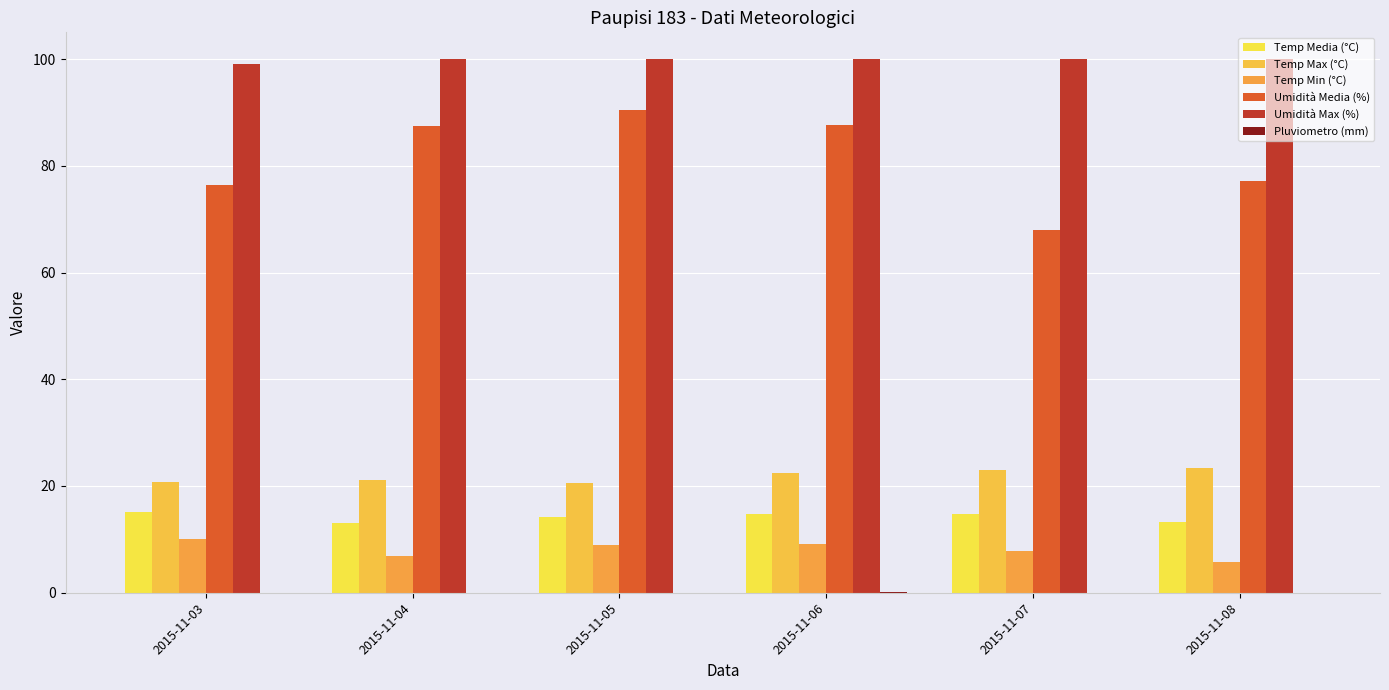

How many series are shown in this chart?

6